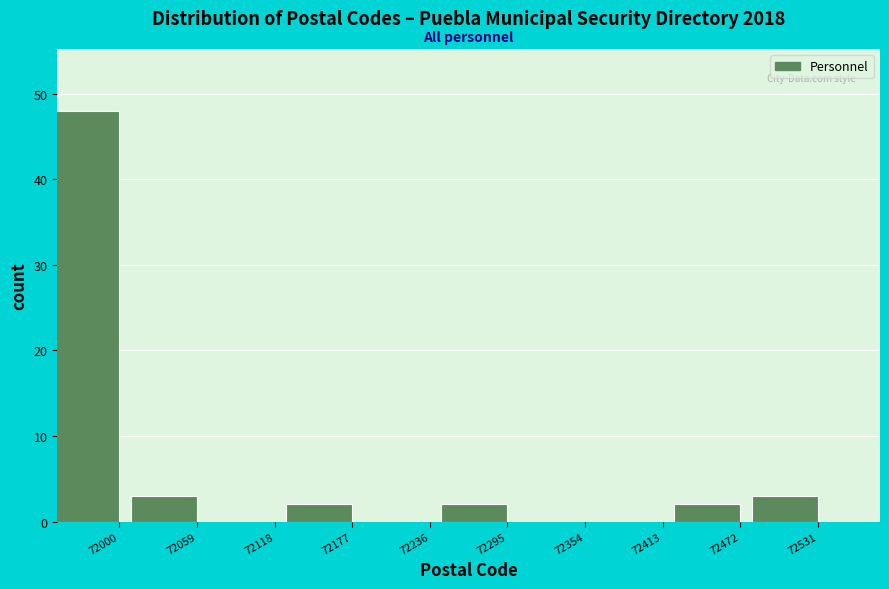

Reading left to right, list all the values displayed in this chart.

72000=48	72059=3	72118=0	72177=2	72236=0	72295=2	72354=0	72413=0	72472=2	72531=3